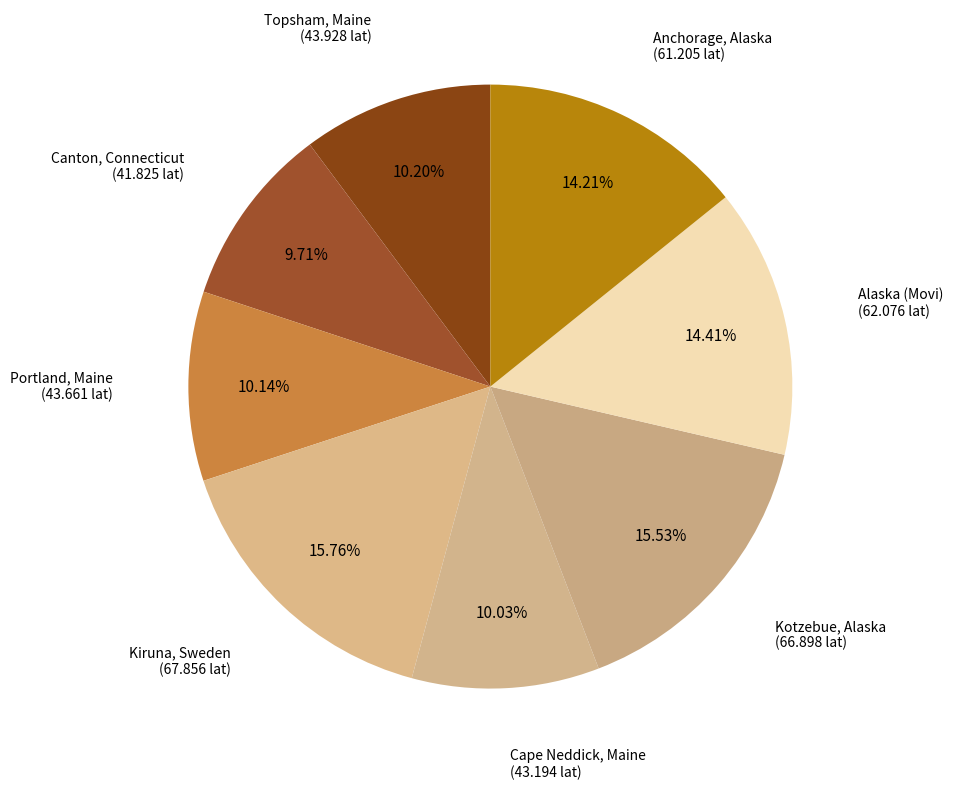

The Canton, Connecticut slice represents 2% of the pie. True or false?

False